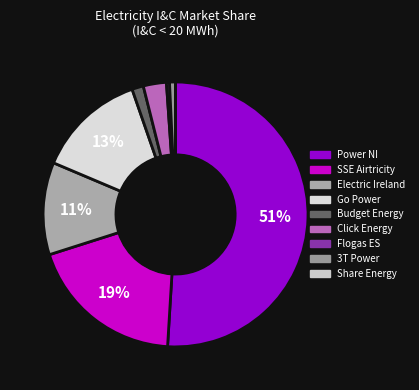

What is the total percentage of Go Power and Budget Energy?

14.7%